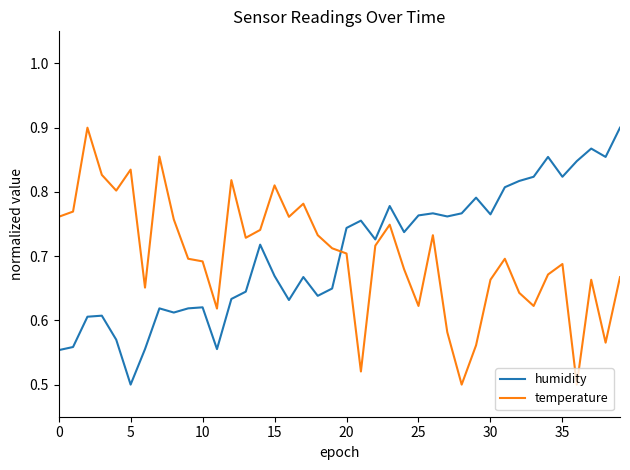

What is the sum of all humidity values?

28.2